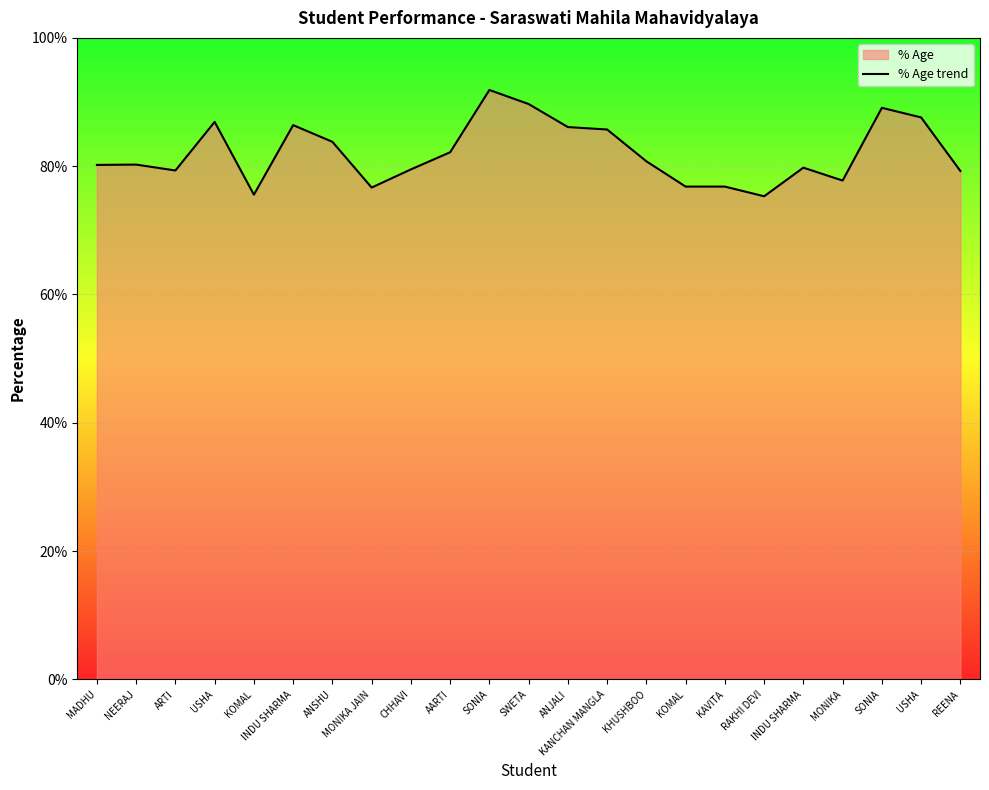

Which label corresponds to the largest value in the chart?

SONIA